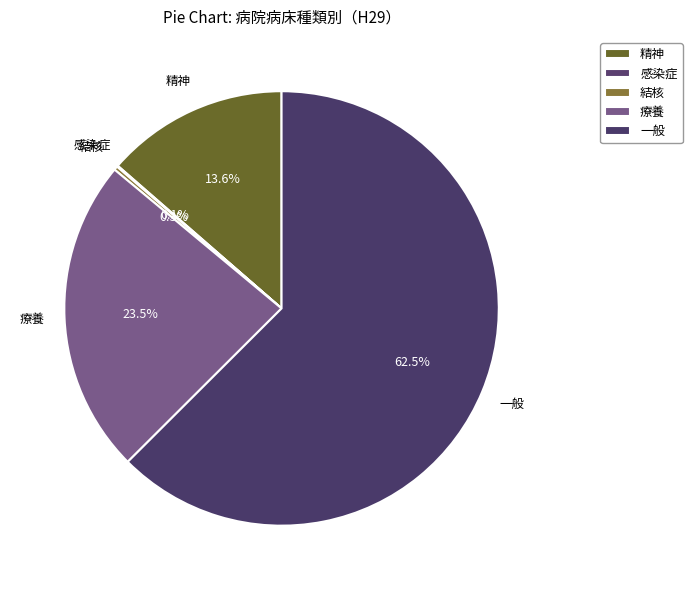

What is the largest slice in the pie chart?

一般